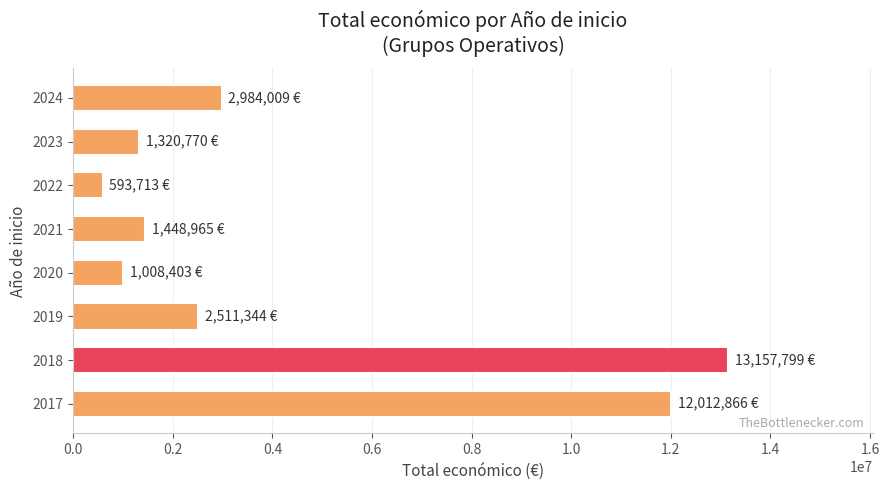

How many bars are there in total?

8